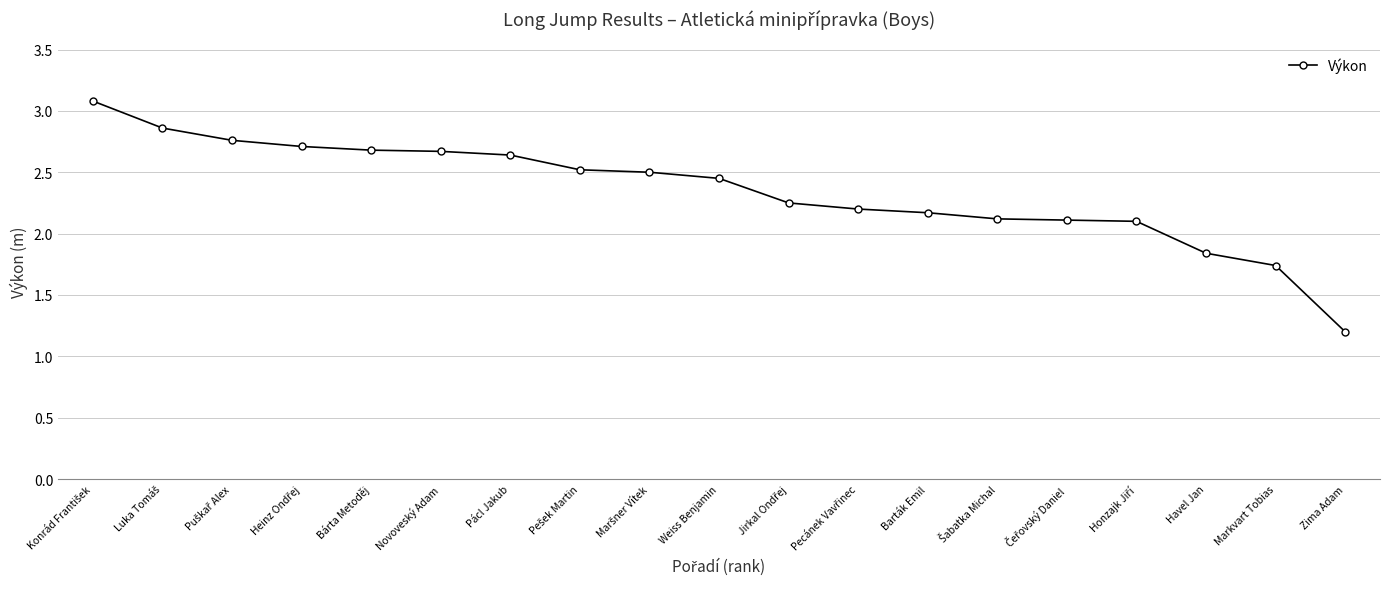

Which category has the lowest value across all series?

Zima Adam